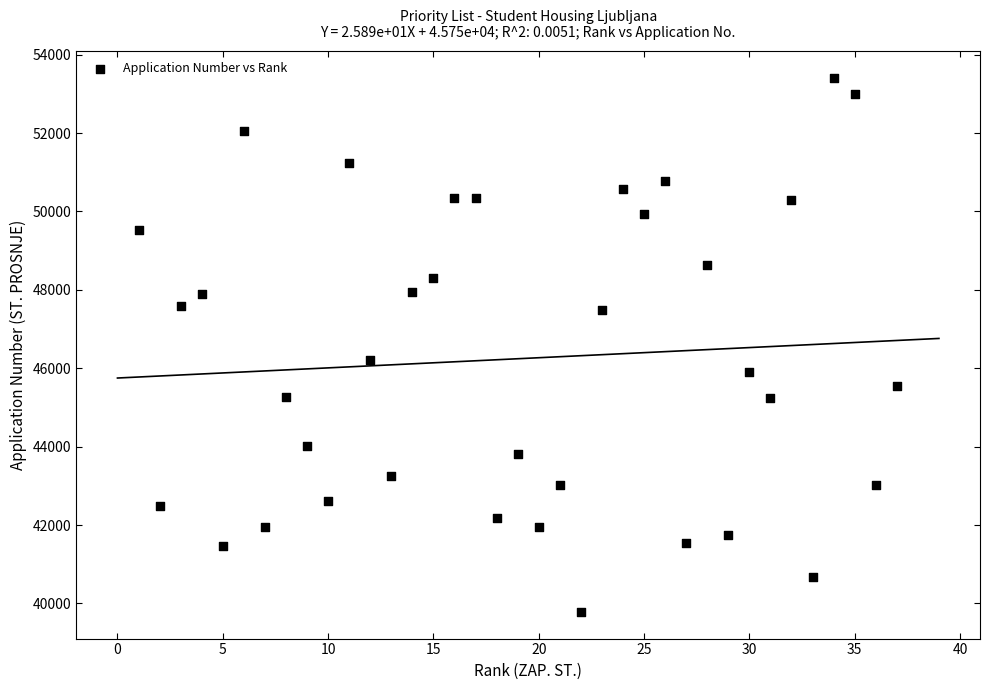

What Y value in the scatter plot is closest to 46597?

46201